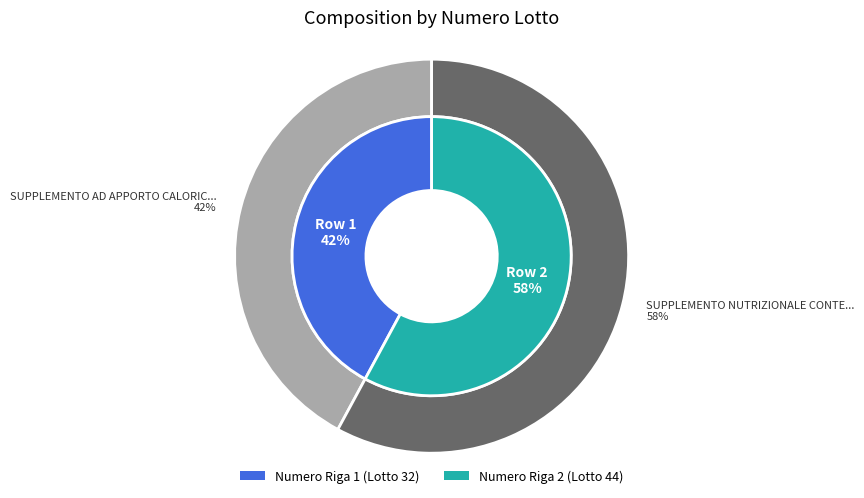

Is 1 the majority of the pie?

No